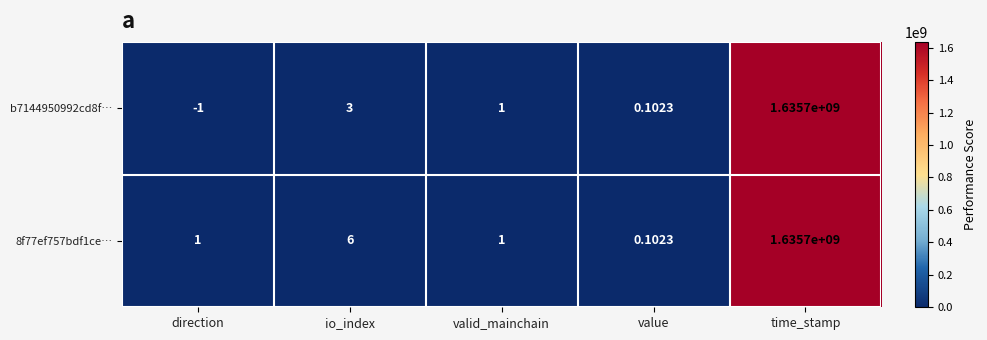

Which label corresponds to the smallest value in the chart?

direction